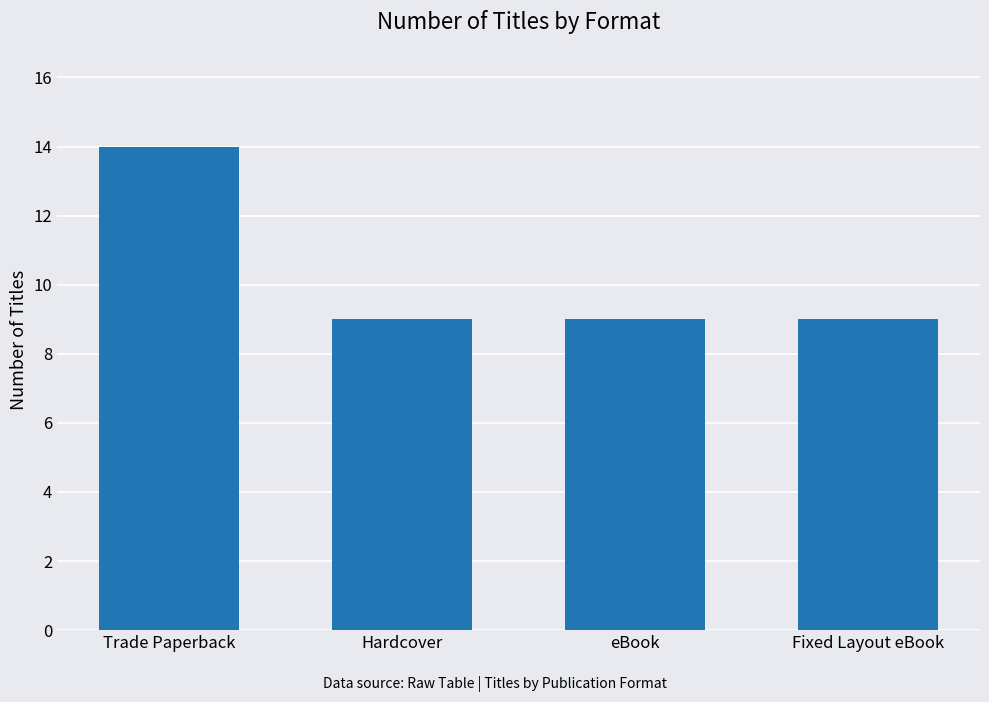

What is the label of the 3rd bar from the left?

eBook